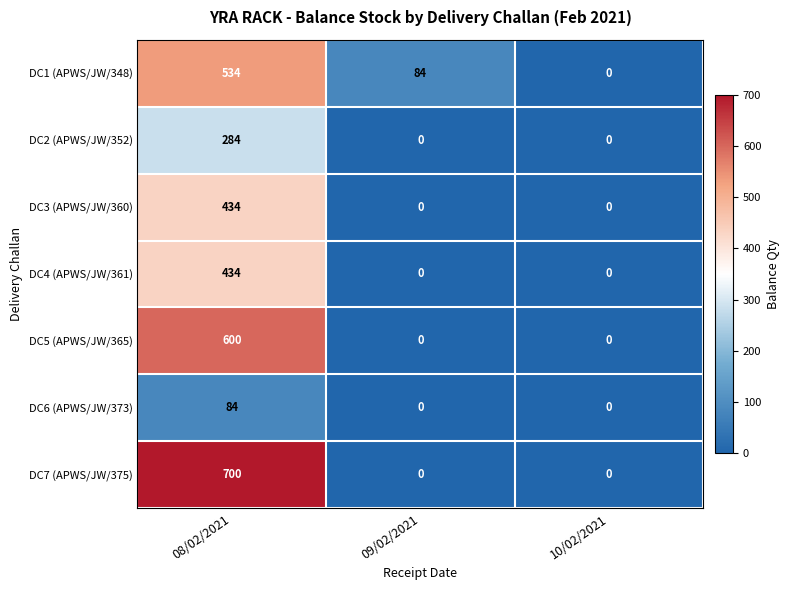

What is the sum of all DC5 (APWS/JW/365) values?

600